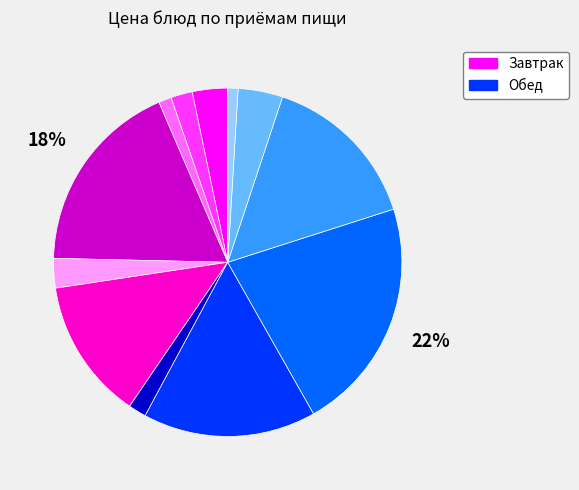

To the nearest percent, what is the average slice percentage?

8%